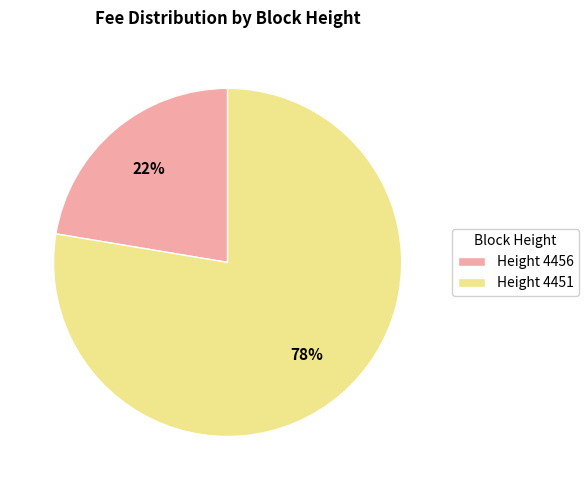

Approximately how many times larger is the value at Height 4451 compared to Height 4456?

3.5